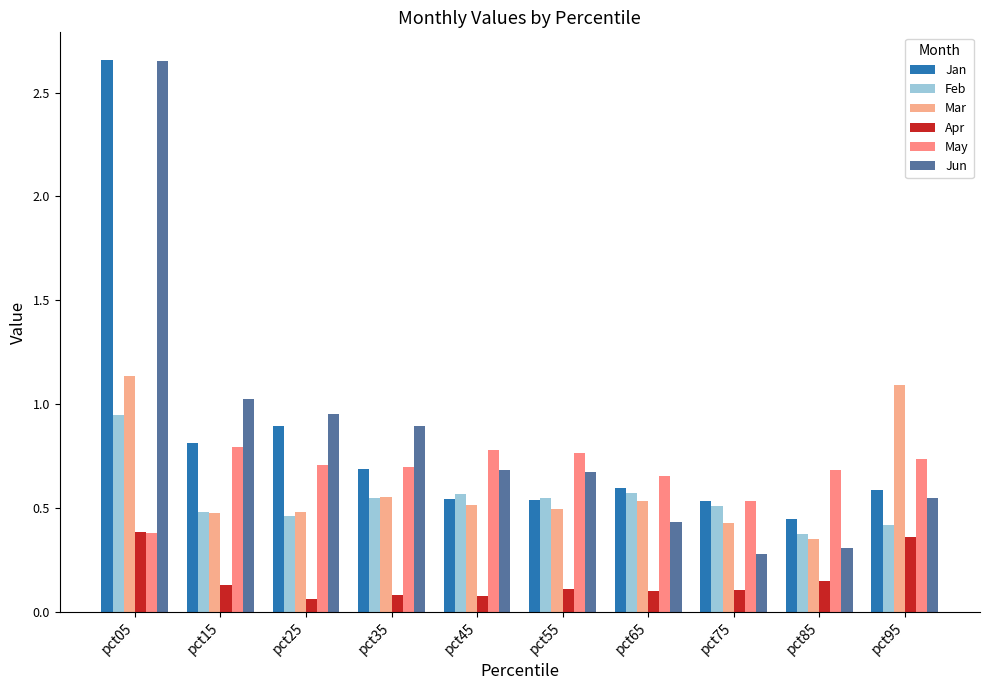

What is the difference between the May values at pct25 and pct05?

0.3